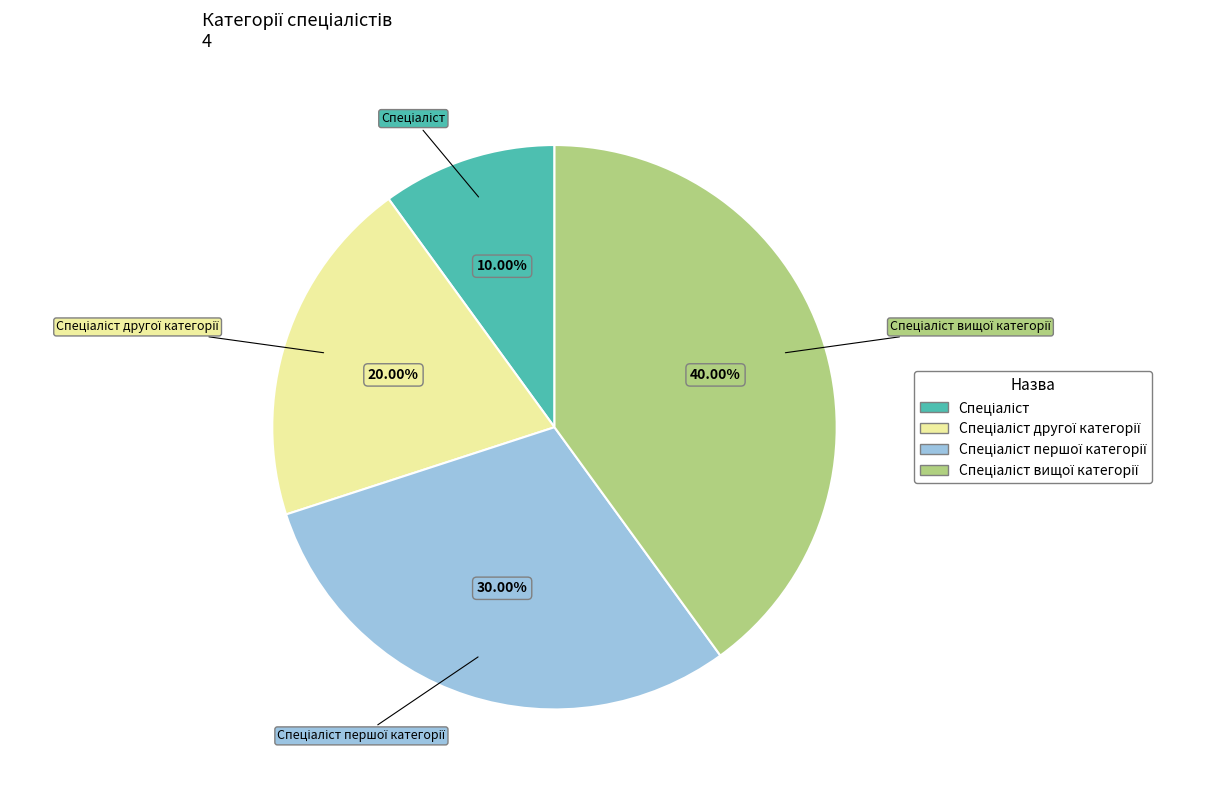

Is there a majority slice in this chart?

No